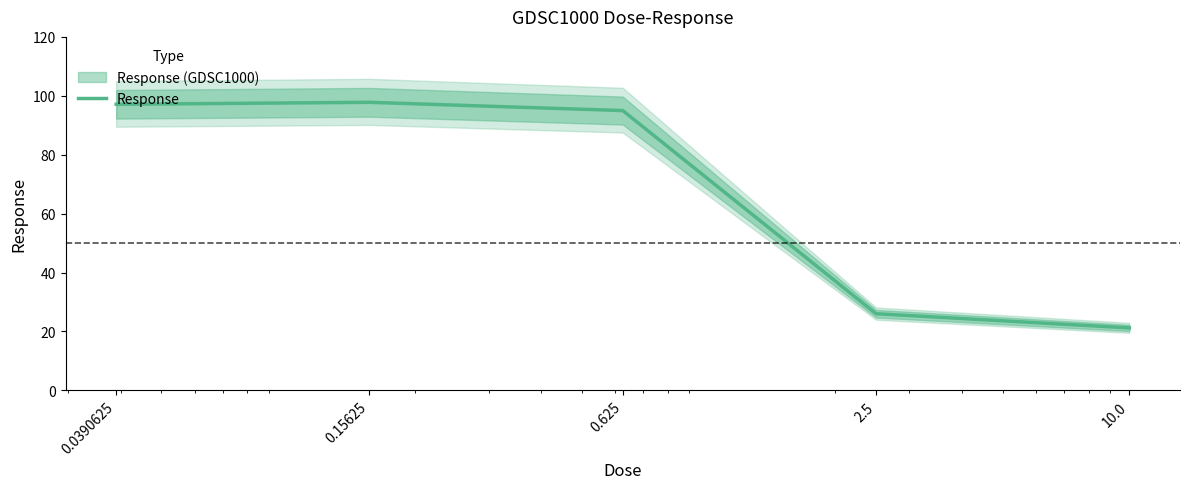

Which category has the highest value across all series?

0.15625